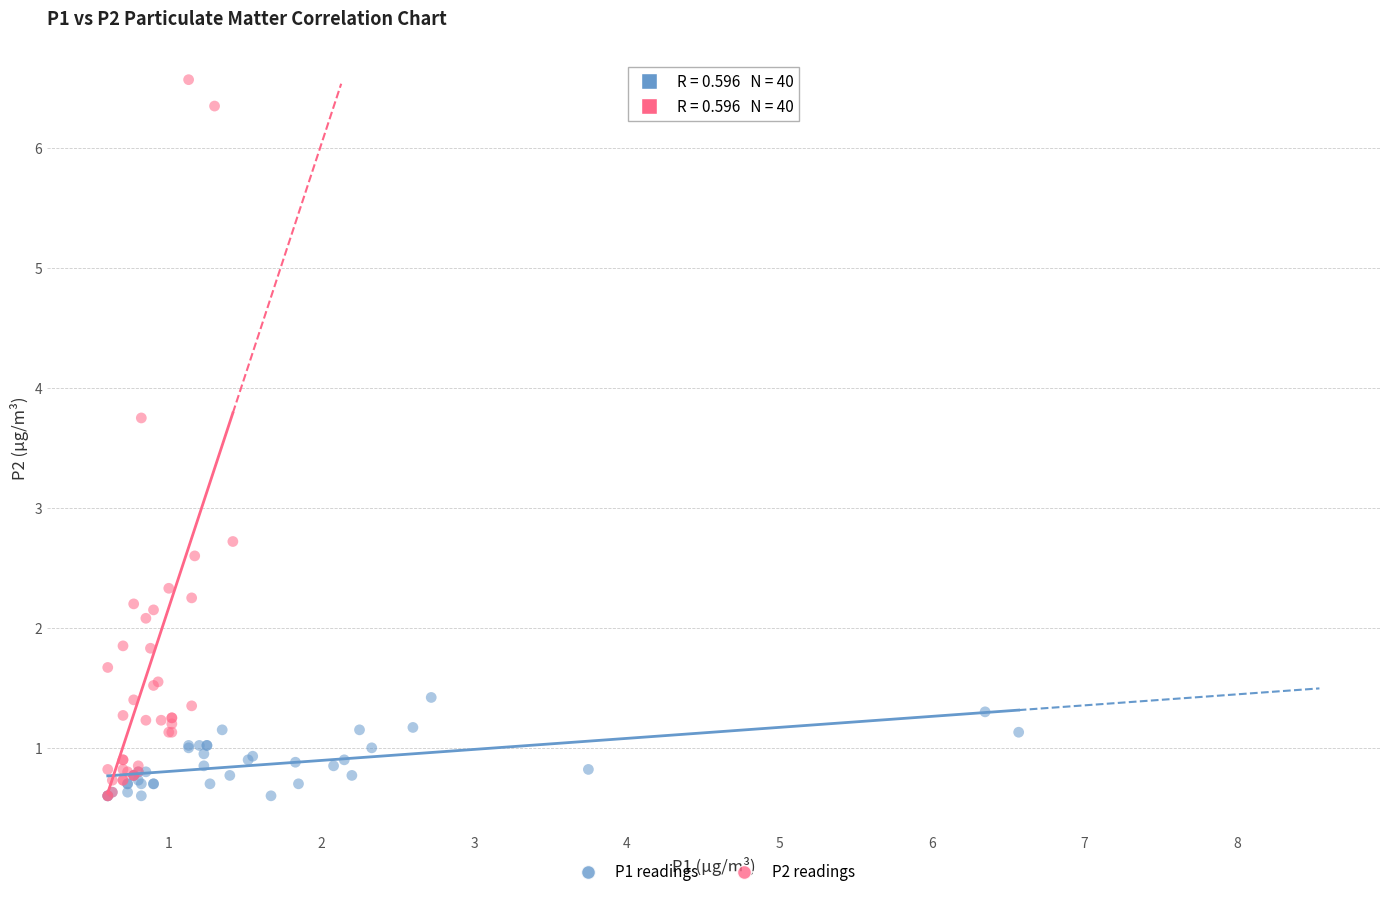

Which series has the widest spread of Y values?

P2 readings